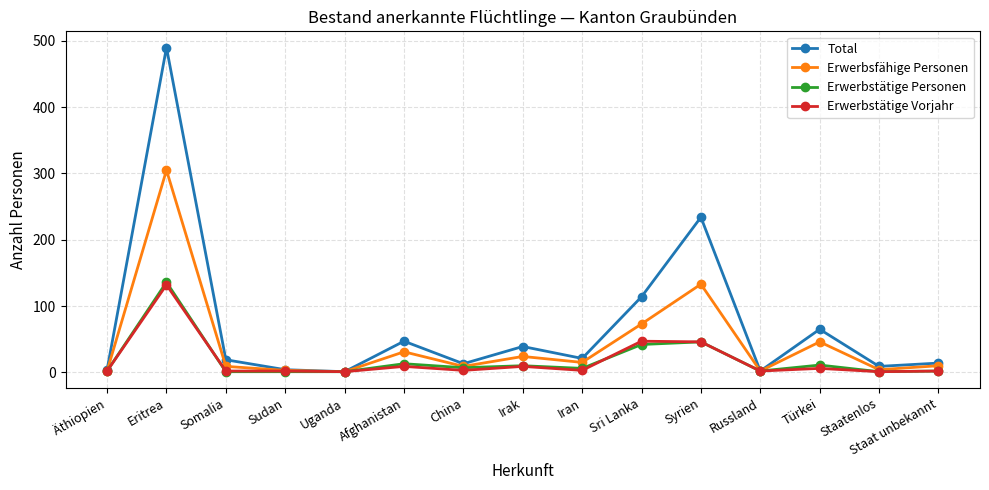

What is the sum of the Erwerbsfähige Personen values at Türkei and Äthiopien?

48